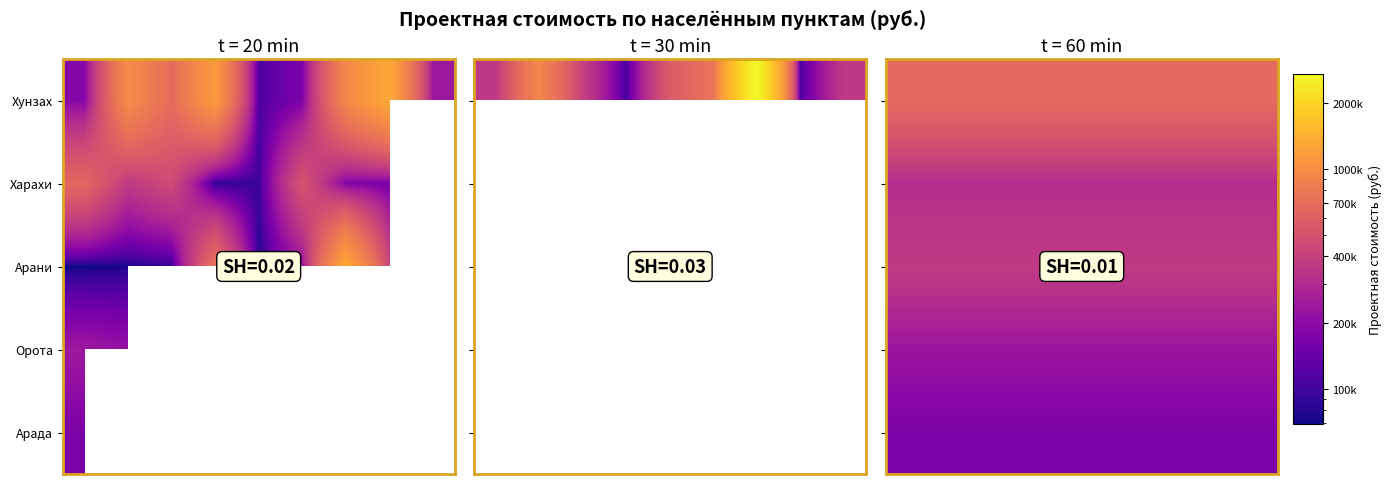

What is the average value of the Харахи series?

311181.0